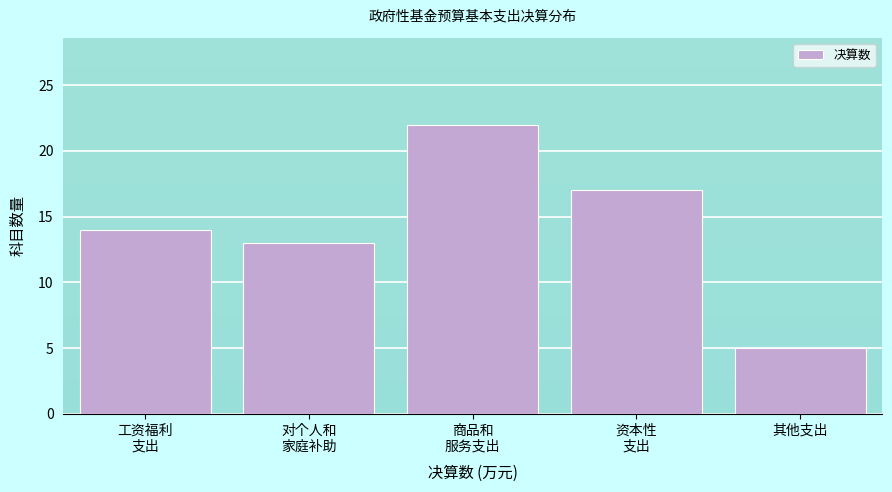

Reading right to left, list all the values displayed in this chart.

5	17	22	13	14